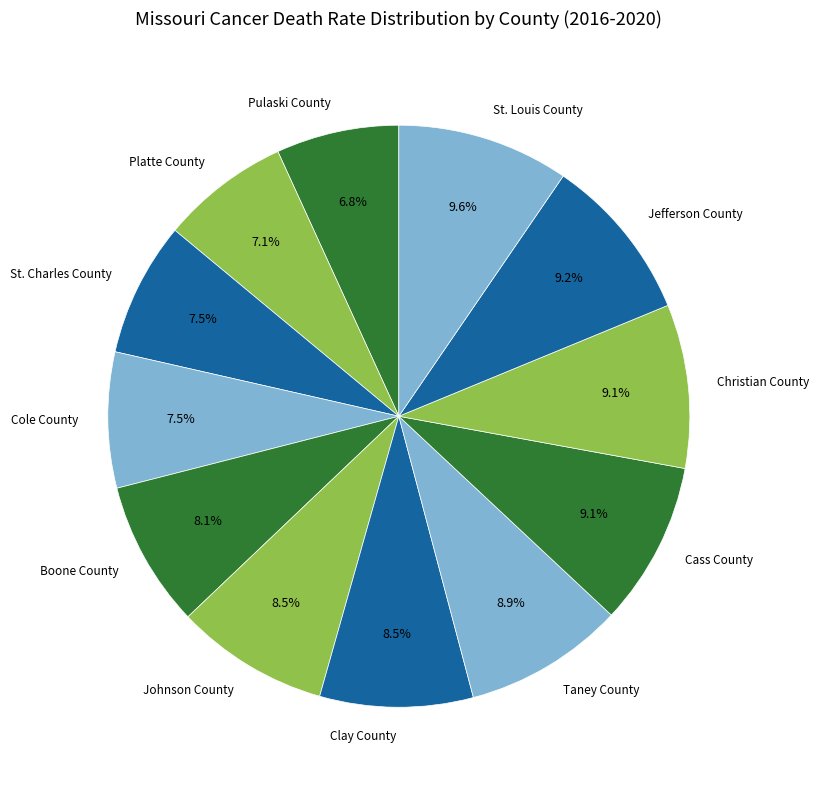

What is the ratio of the value at Cass County to the value at Boone County?

1.1